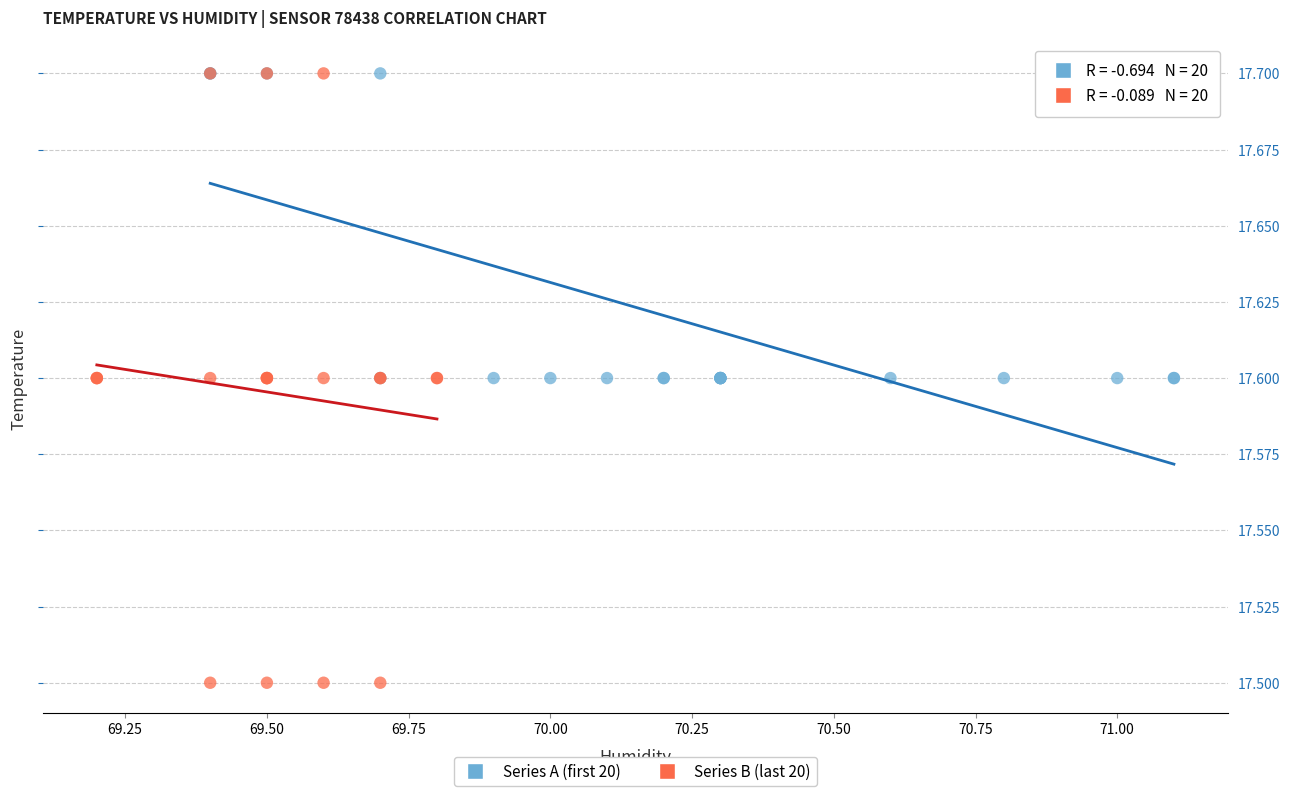

Which series has the largest Y range (max minus min)?

Series B (last 20)